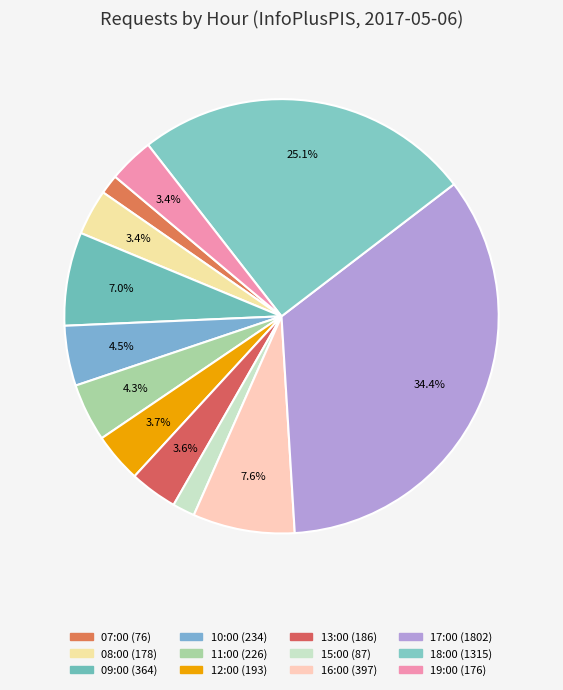

To the nearest percent, what portion does 09:00 represent?

7%